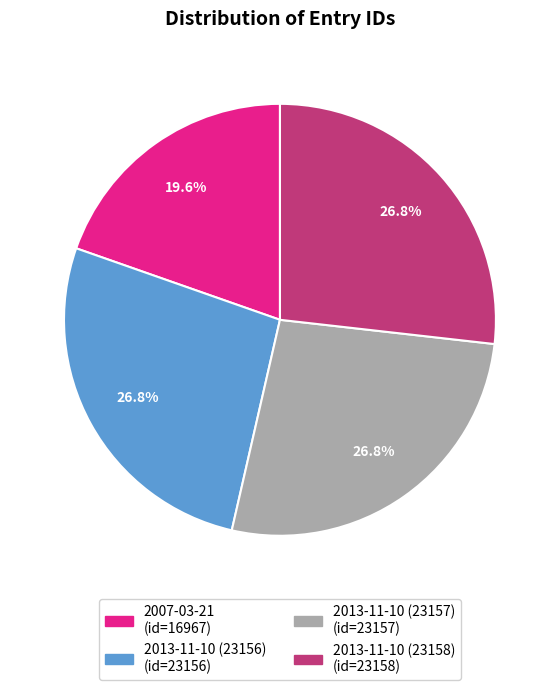

Which slice is the smallest?

2007-03-21